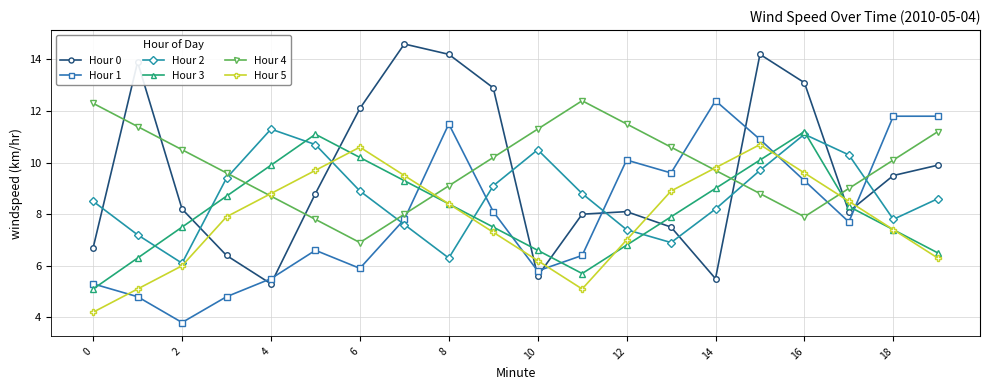

After their last crossing, which series has the higher values: Hour 3 or Hour 0?

Hour 0